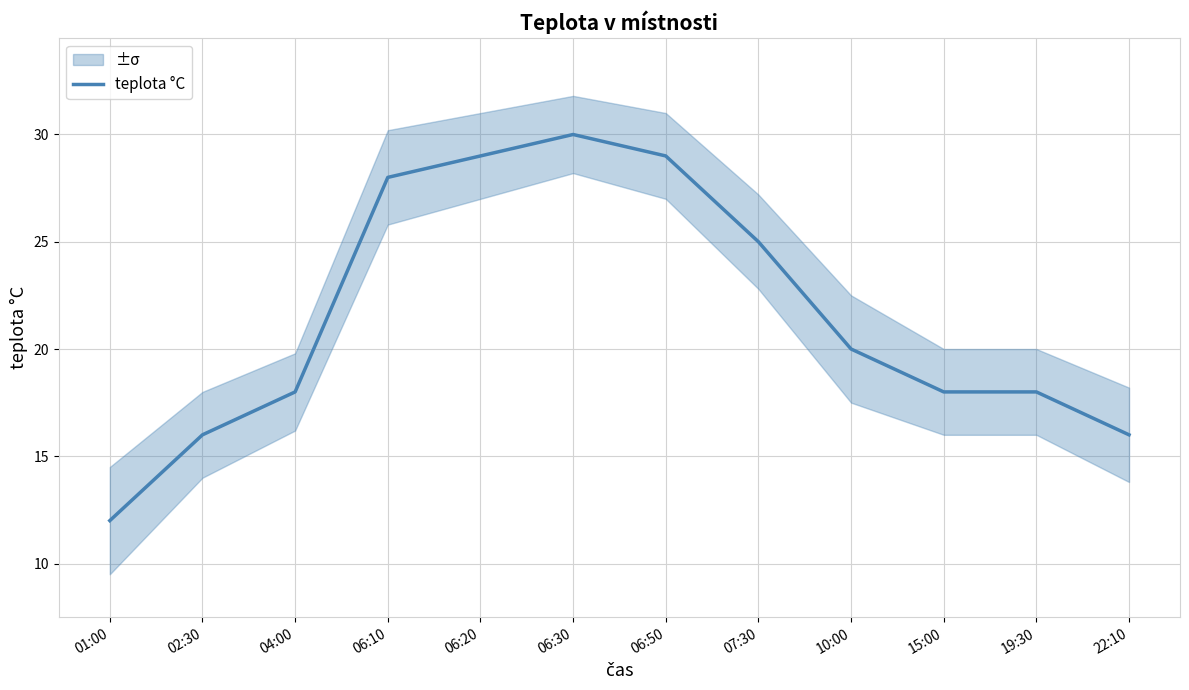

Does the chart display data point markers on the line(s)?

No